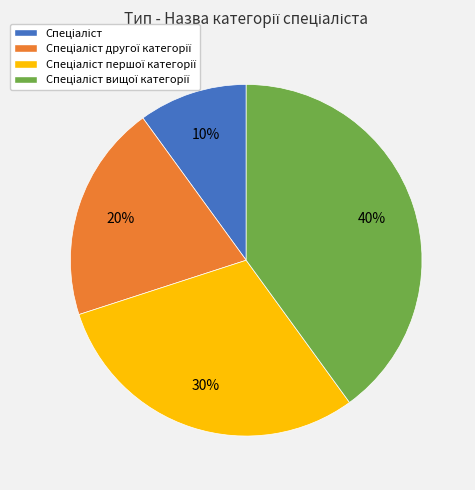

To the nearest percent, what is the average slice percentage?

25%